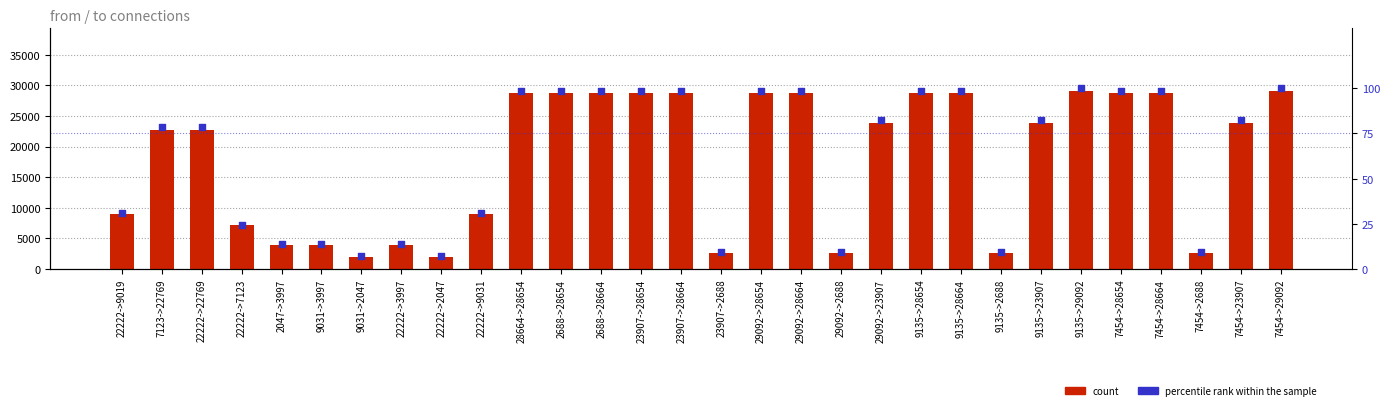

Which series has the largest Y range (max minus min)?

count